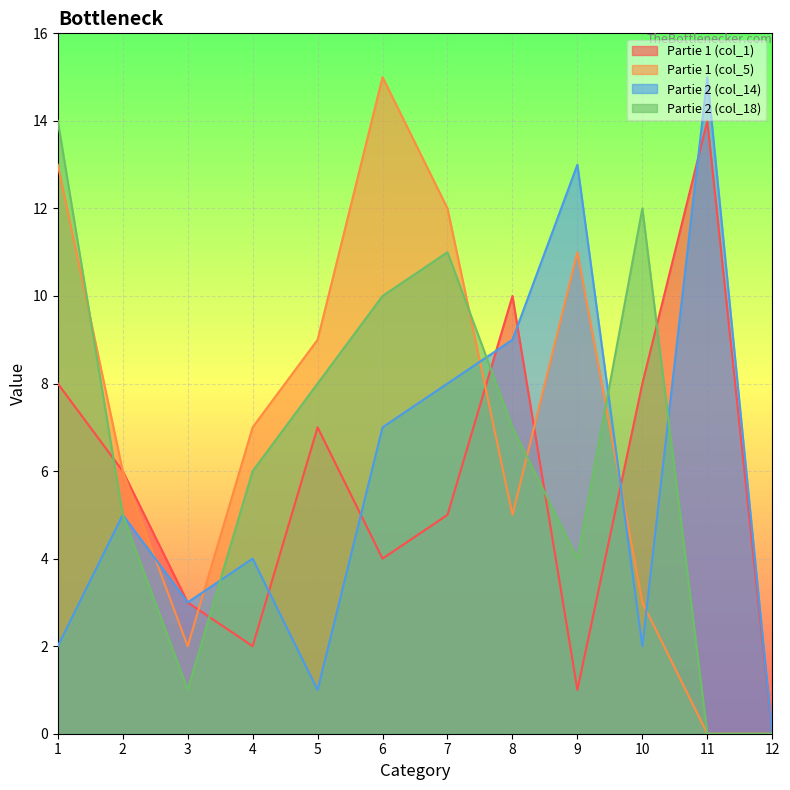

What is the value of the Partie 1 (col_5) point at the 8th from the left?

5